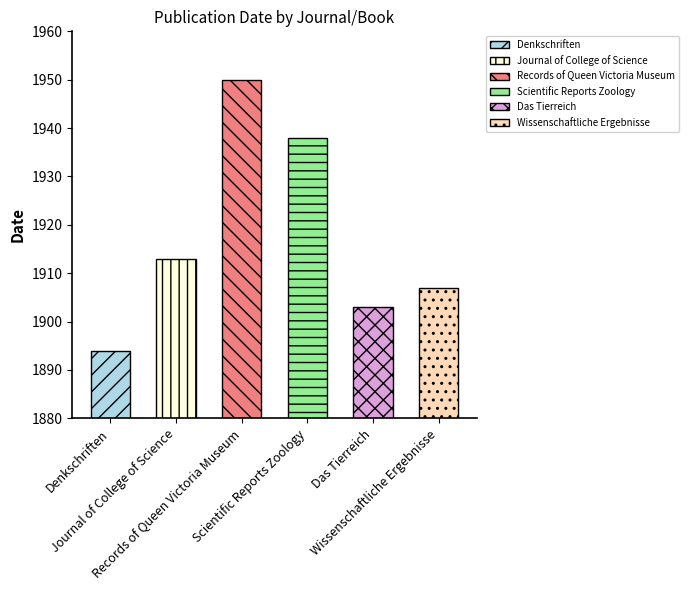

Reading left to right, extract all data points from this chart.

Denkschriften=1894	Journal of College of Science=1913	Records of Queen Victoria Museum=1950	Scientific Reports Zoology=1938	Das Tierreich=1903	Wissenschaftliche Ergebnisse=1907